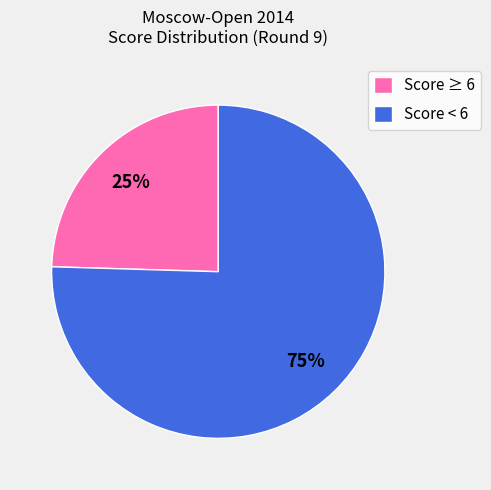

Do Score < 6 and Score ≥ 6 together represent more than half of the pie?

Yes